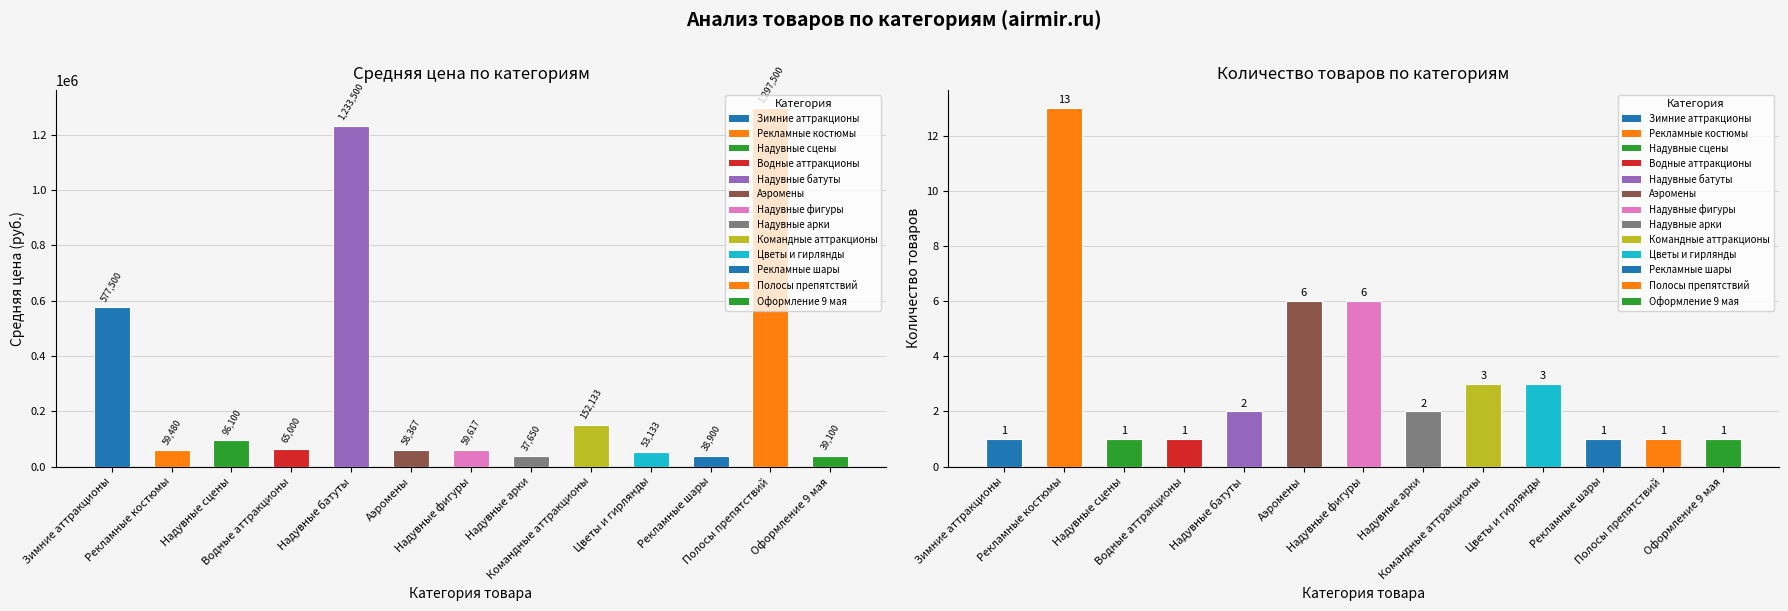

Reading left to right, what are all the values shown in this chart?

Средняя цена: 577500	59480	96100	65000	1233500	58367	59617	37650	152133	53133	38900	1297500	39100
Количество товаров: 1	13	1	1	2	6	6	2	3	3	1	1	1